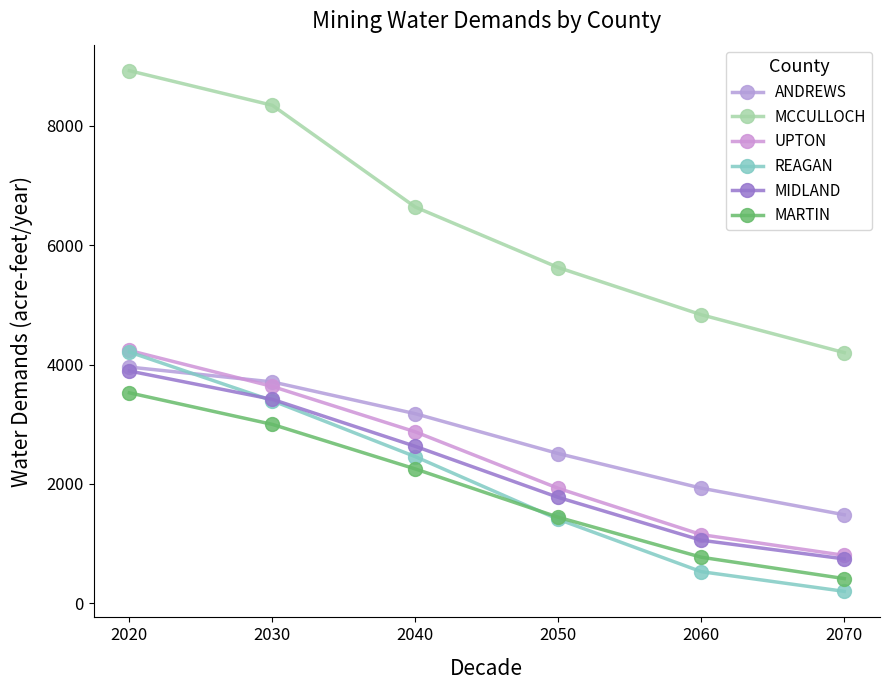

Reading right to left, list all the values displayed in this chart.

ANDREWS: 2070=1483	2060=1929	2050=2509	2040=3177	2030=3710	2020=3959
MCCULLOCH: 2070=4201	2060=4836	2050=5627	2040=6641	2030=8347	2020=8927
UPTON: 2070=803	2060=1150	2050=1926	2040=2873	2030=3634	2020=4237
REAGAN: 2070=199	2060=529	2050=1406	2040=2457	2030=3395	2020=4211
MIDLAND: 2070=743	2060=1056	2050=1774	2040=2630	2030=3418	2020=3893
MARTIN: 2070=413	2060=771	2050=1441	2040=2251	2030=2998	2020=3527